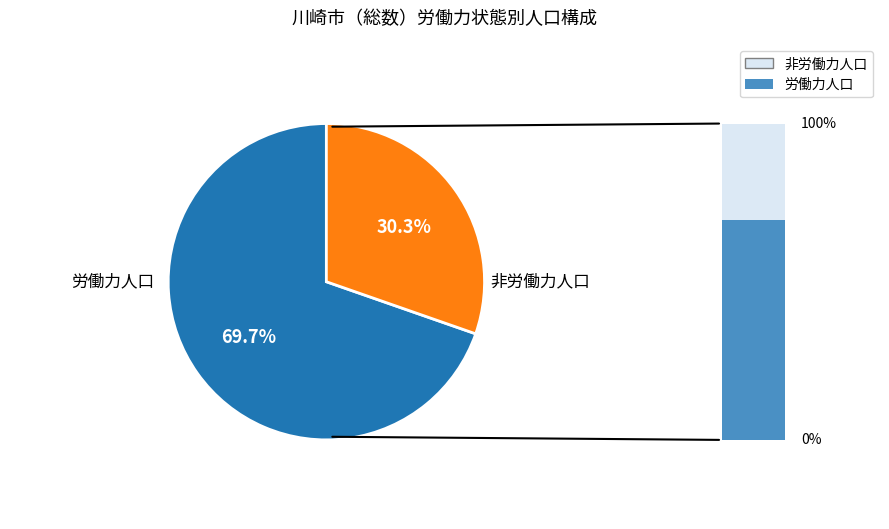

Does any single category account for the majority?

Yes